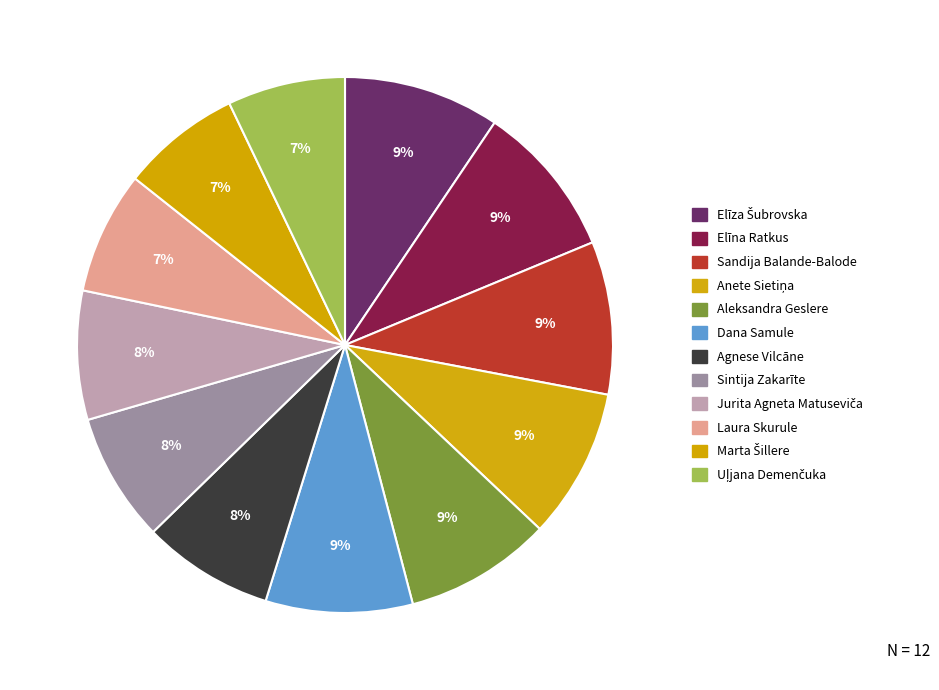

To the nearest percent, what is the difference between the largest and smallest slice percentages?

2%